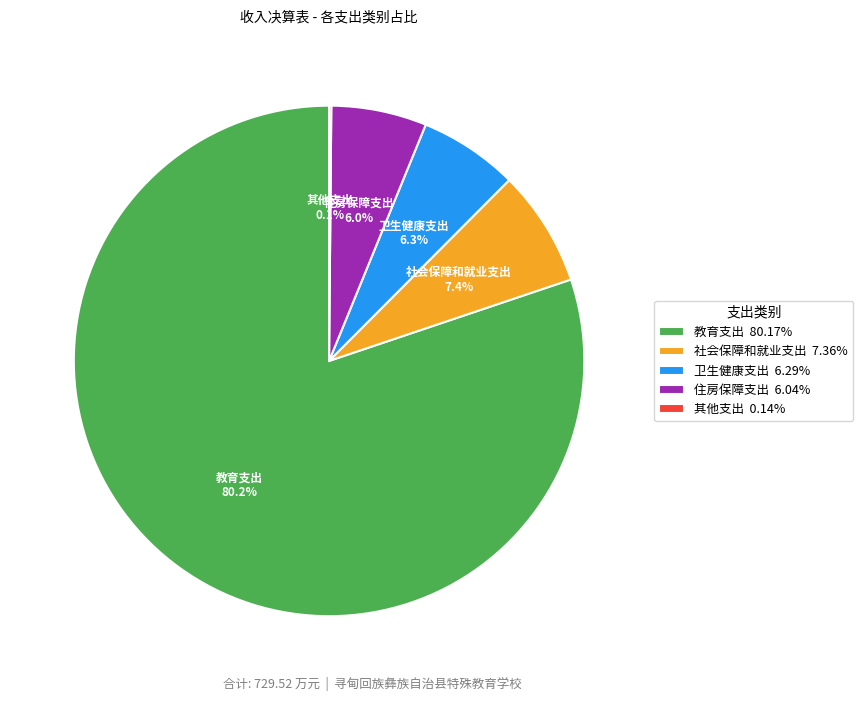

Combined, do 卫生健康支出 6.29% and 社会保障和就业支出 7.36% account for over 50%?

No